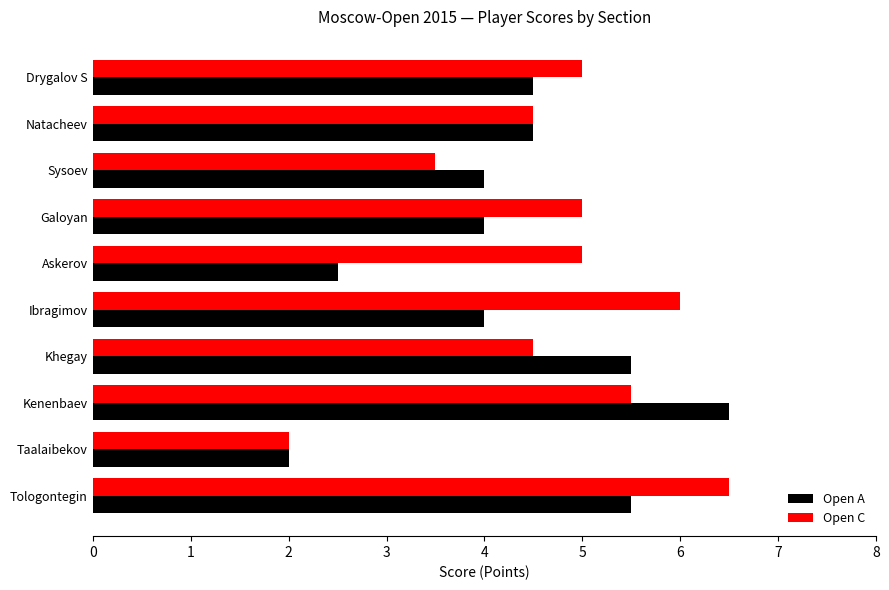

Is the value of Open A at Askerov greater than the value of Open C at Kenenbaev?

No